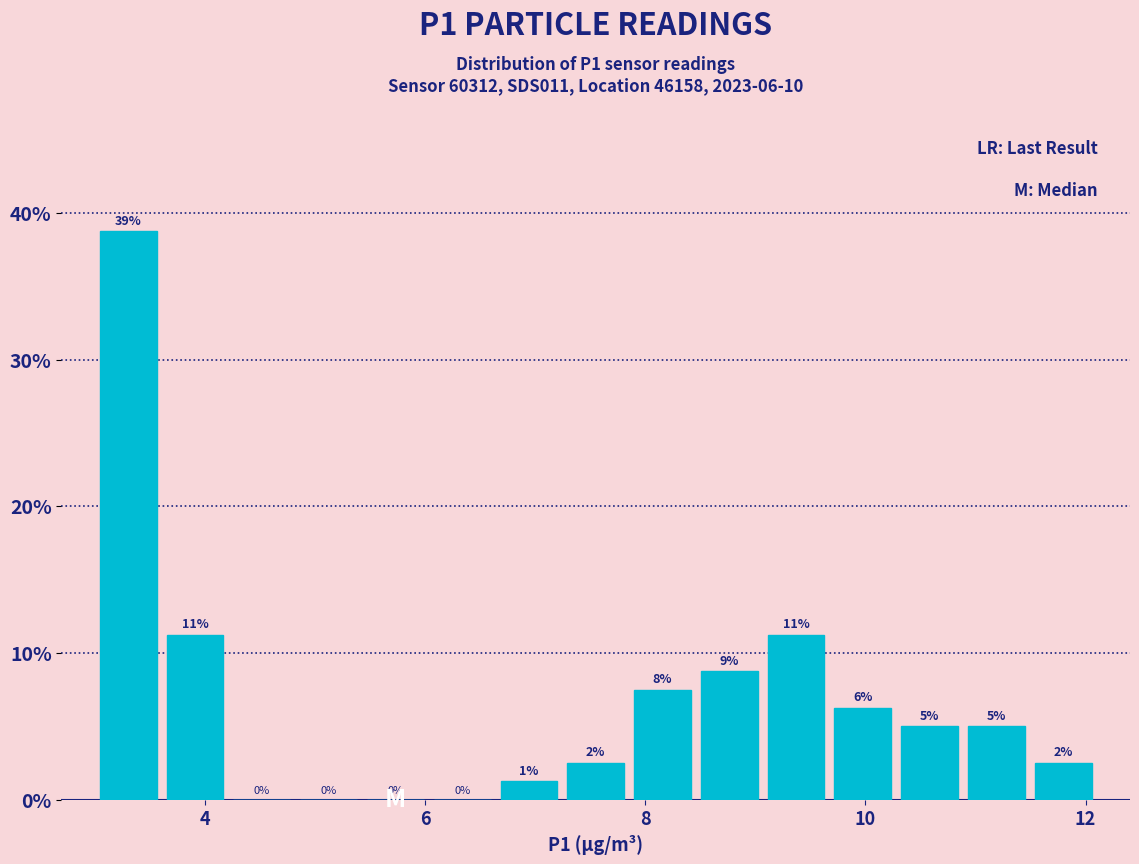

Around what value on the x-axis is the tallest bar? Give the approximate position of its centre, as read against the axis.

3.4